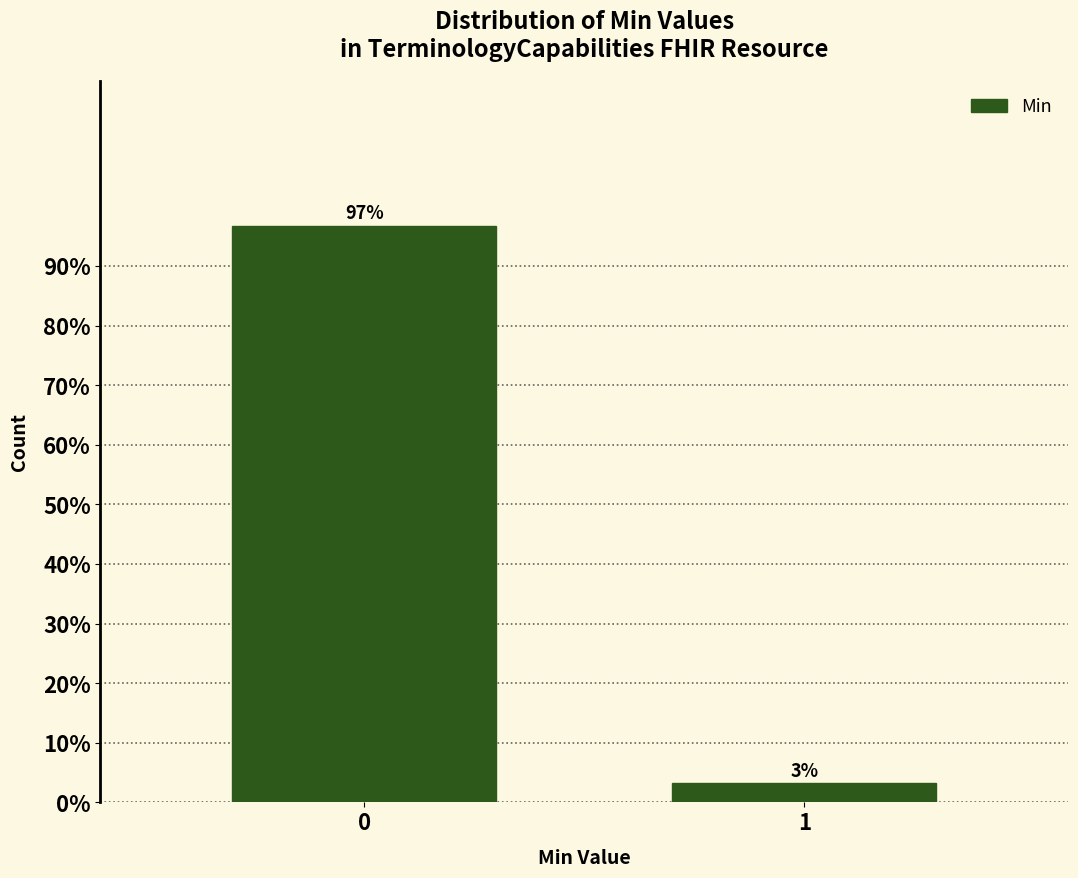

What is the value of the 1st bar from the left?

96.8